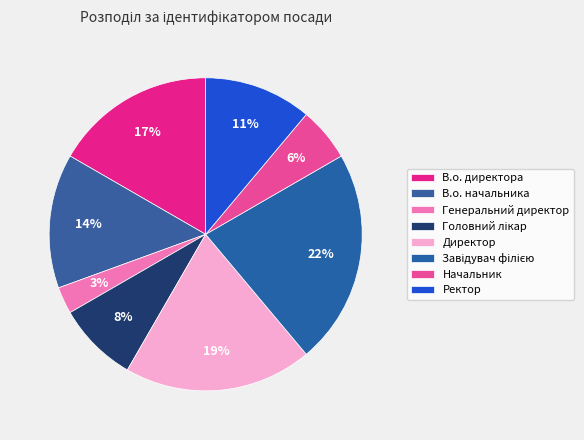

True or false: Начальник accounts for 20% of the total.

False